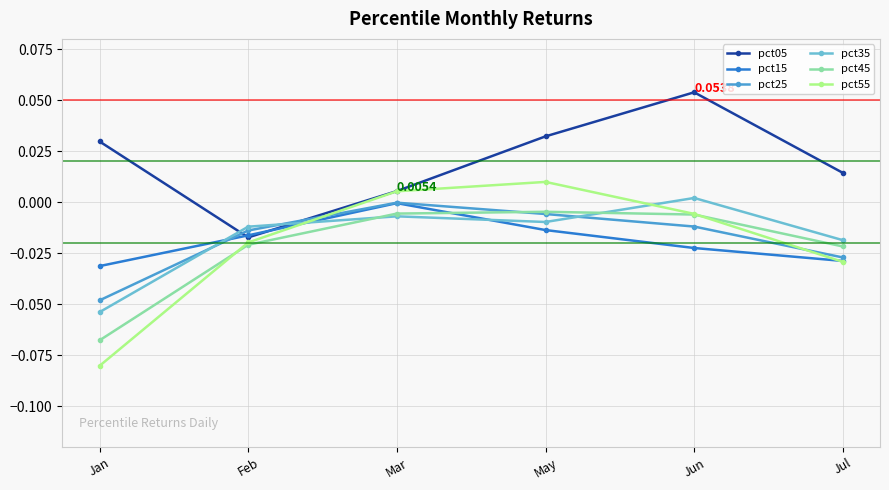

Which label corresponds to the smallest value in the chart?

Jan